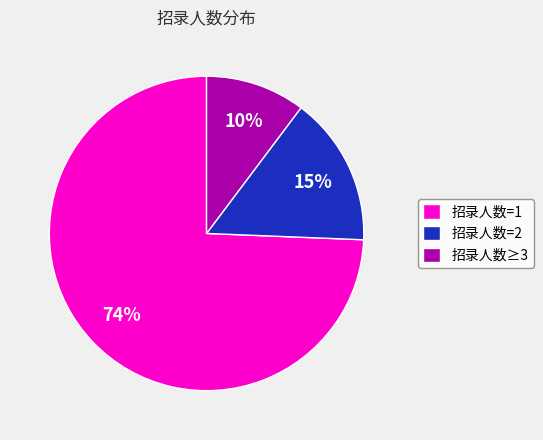

Between 招录人数≥3 and 招录人数=2, which is larger?

招录人数=2